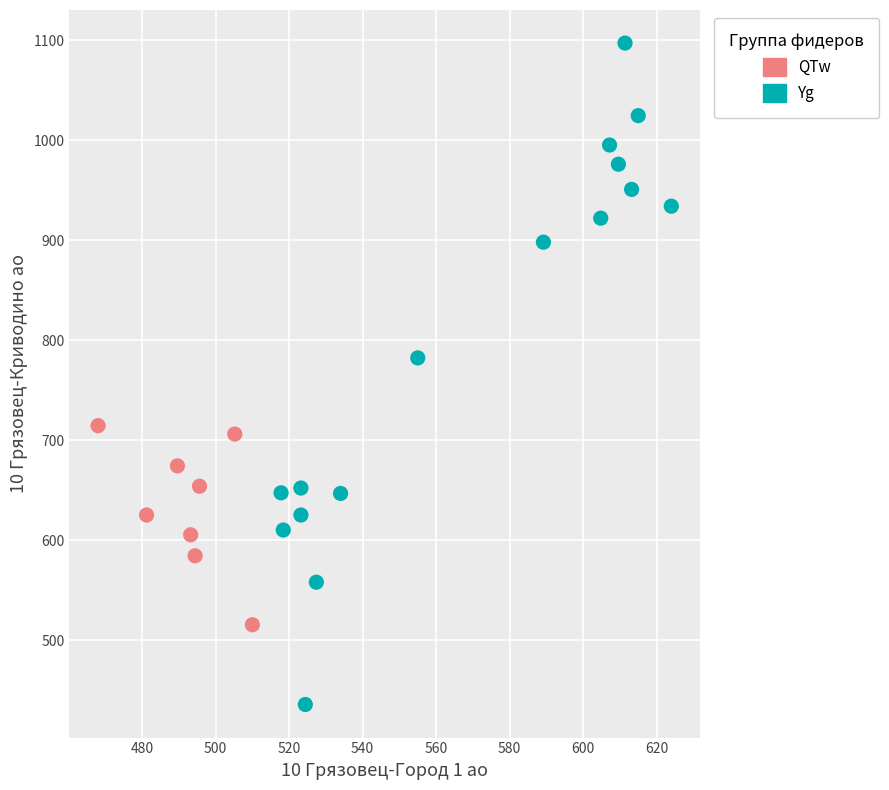

Which series reaches the minimum Y coordinate?

Yg